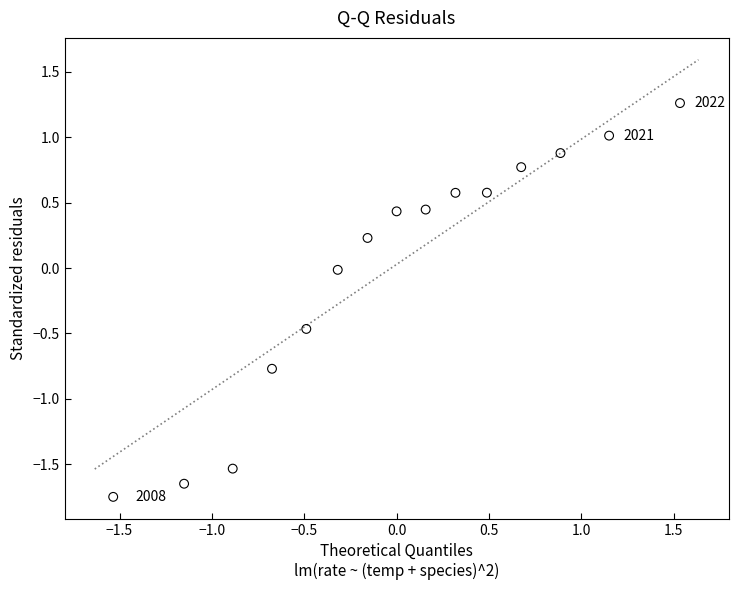

What is the range of Y values (max minus min)?

3.0